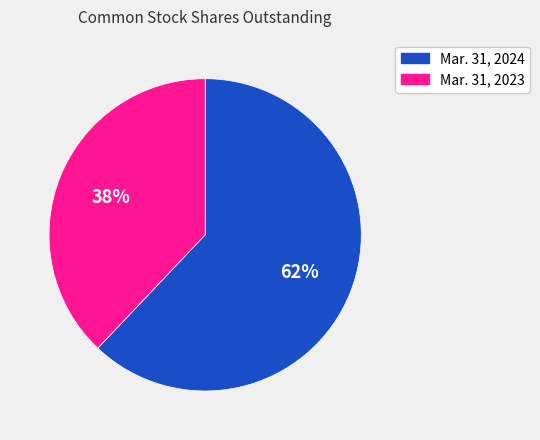

To the nearest percent, what is the difference between the Mar. 31, 2024 and Mar. 31, 2023 slice percentages?

24%